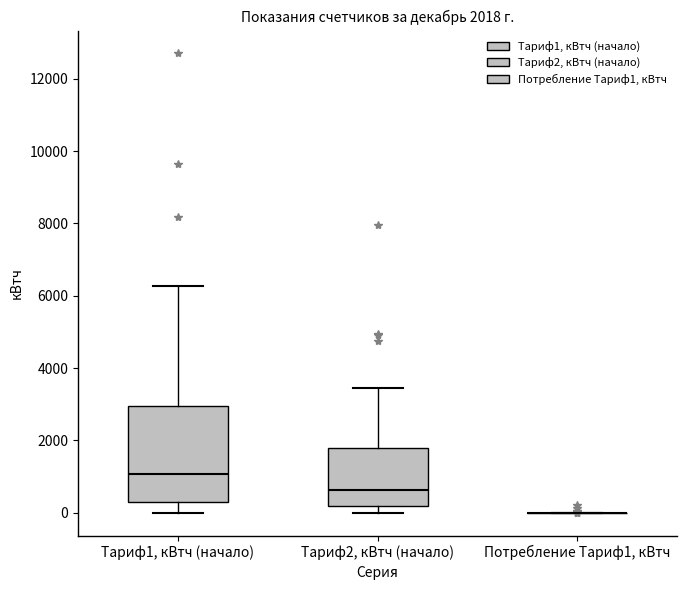

Comparing the boxes themselves (not the whiskers), which one is the tallest?

Тариф1, кВтч (начало)